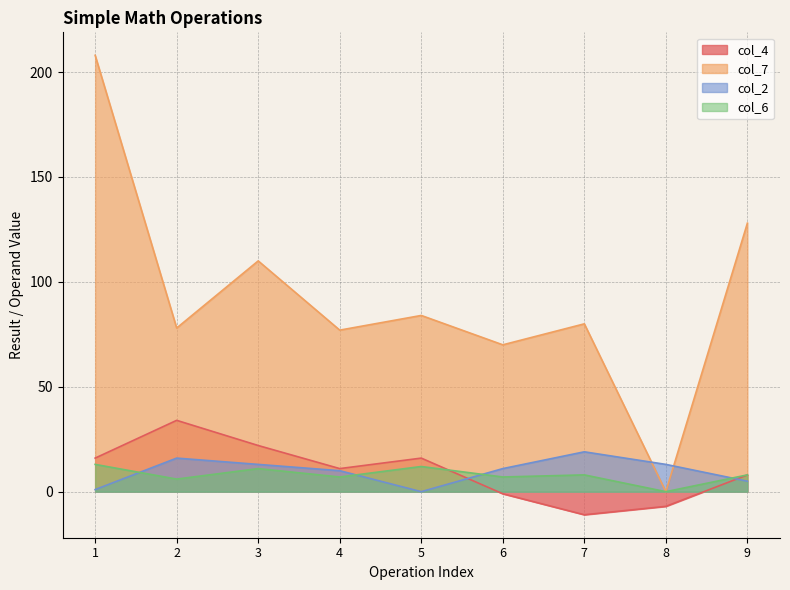

In col_4, how many points are lower than both neighbors (excluding endpoints)?

2